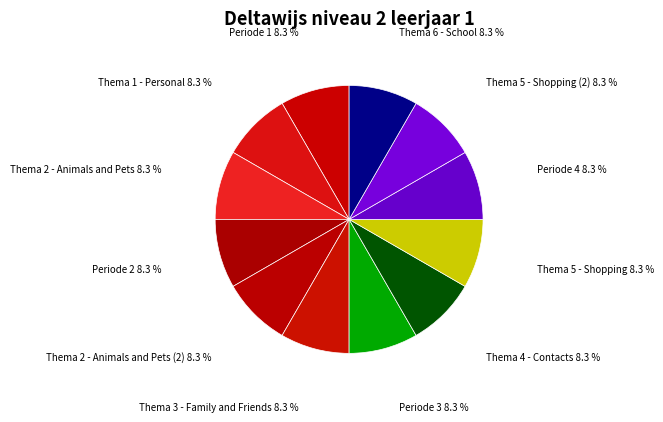

Does Periode 4 represent more than half of the total?

No